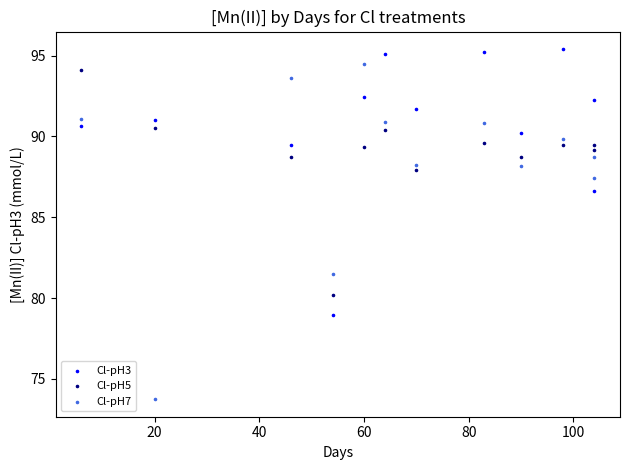

Across all data points, what is the range of Y values (max minus min)?

21.7